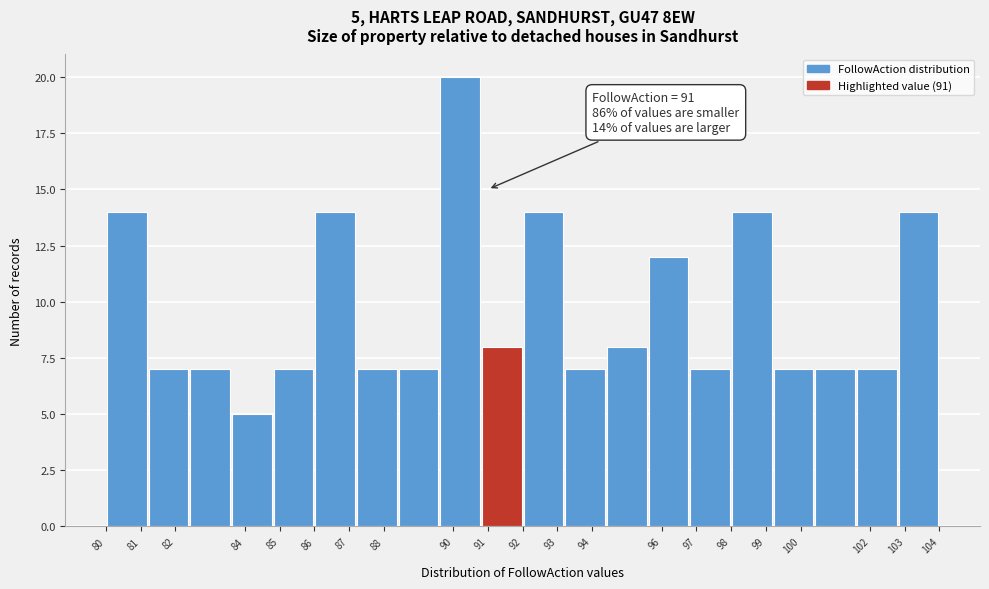

Which range on the x-axis has the tallest bar?

89.6 to 90.8